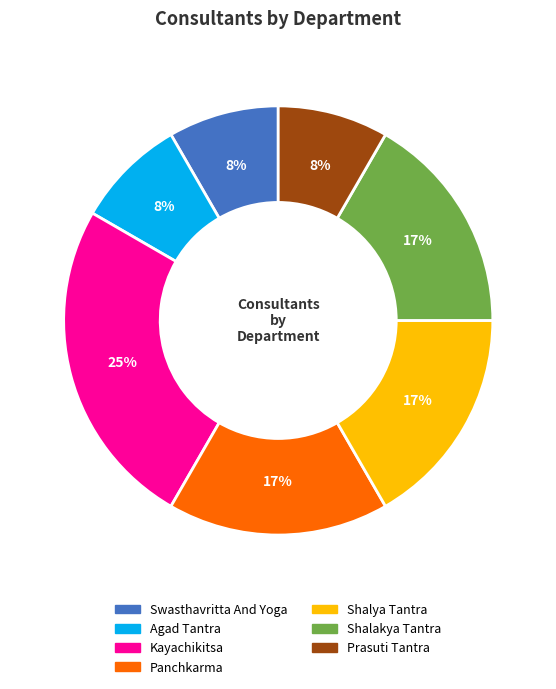

Is there any slice that represents more than half of the pie?

No